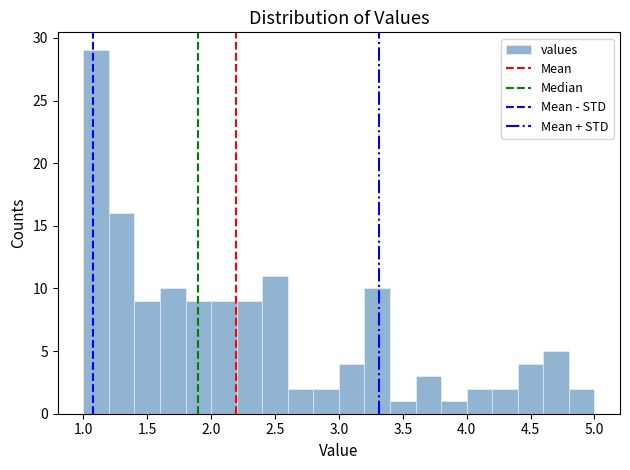

Reading left to right, transcribe this chart: for each bar, give the range it covers on the x-axis and its height. The values are not printed on the chart, so give them approximately, as read against the axis.

1.0 to 1.2: 29
1.2 to 1.4: 16
1.4 to 1.6: 9
1.6 to 1.8: 10
1.8 to 2.0: 9
2.0 to 2.2: 9
2.2 to 2.4: 9
2.4 to 2.6: 11
2.6 to 2.8: 2
2.8 to 3.0: 2
3.0 to 3.2: 4
3.2 to 3.4: 10
3.4 to 3.6: 1
3.6 to 3.8: 3
3.8 to 4.0: 1
4.0 to 4.2: 2
4.2 to 4.4: 2
4.4 to 4.6: 4
4.6 to 4.8: 5
4.8 to 5.0: 2